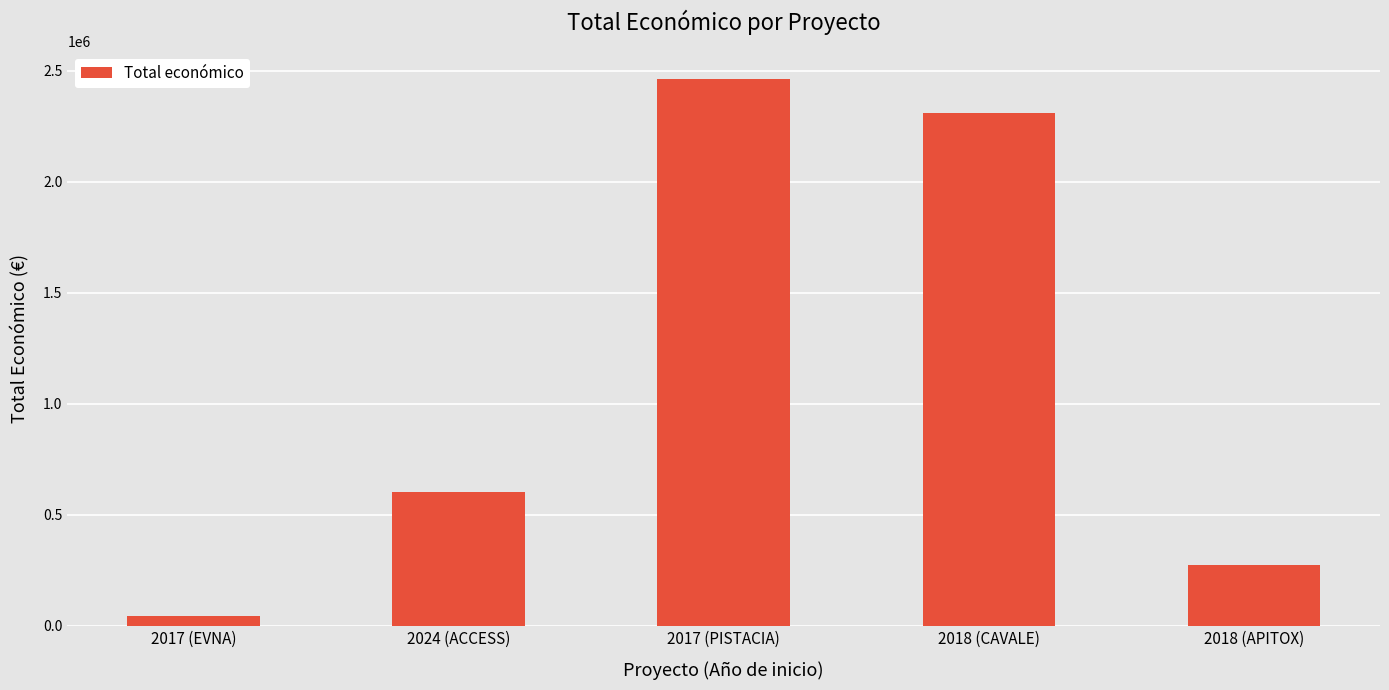

Reading right to left, extract all data points from this chart.

2018 (APITOX)=271552	2018 (CAVALE)=2310026	2017 (PISTACIA)=2464572	2024 (ACCESS)=599779	2017 (EVNA)=42072